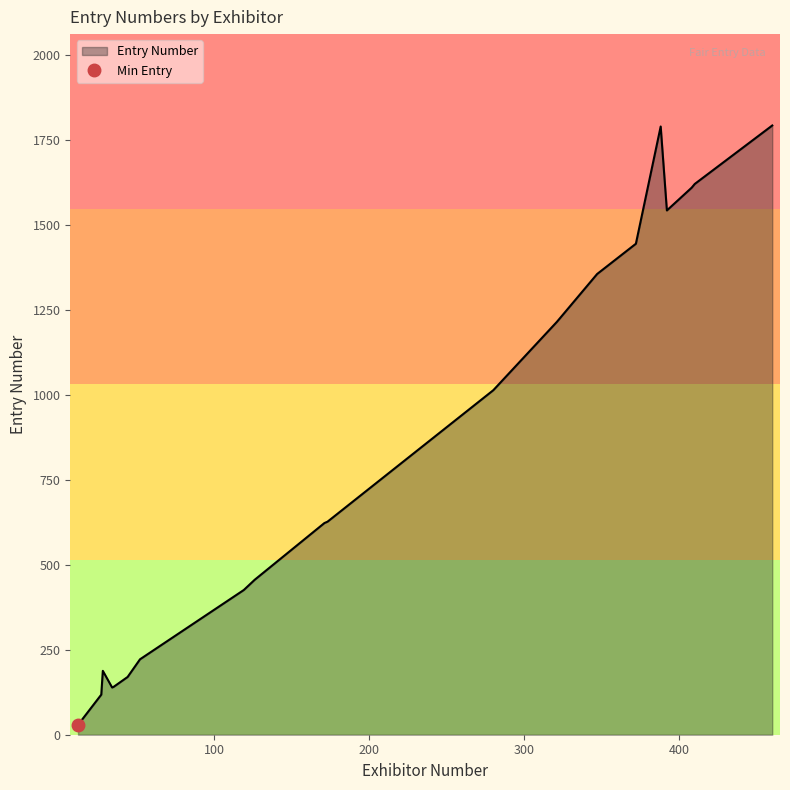

What is the highest value of the Entry Number series?

1793